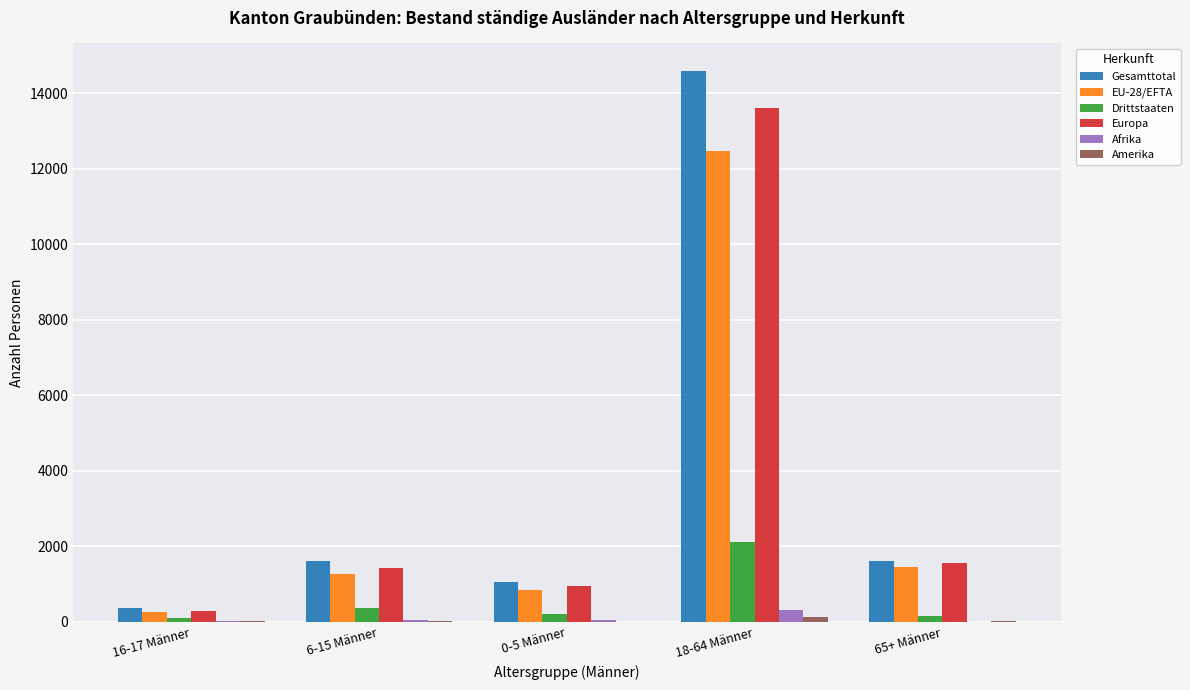

What is the greatest value displayed?

14594